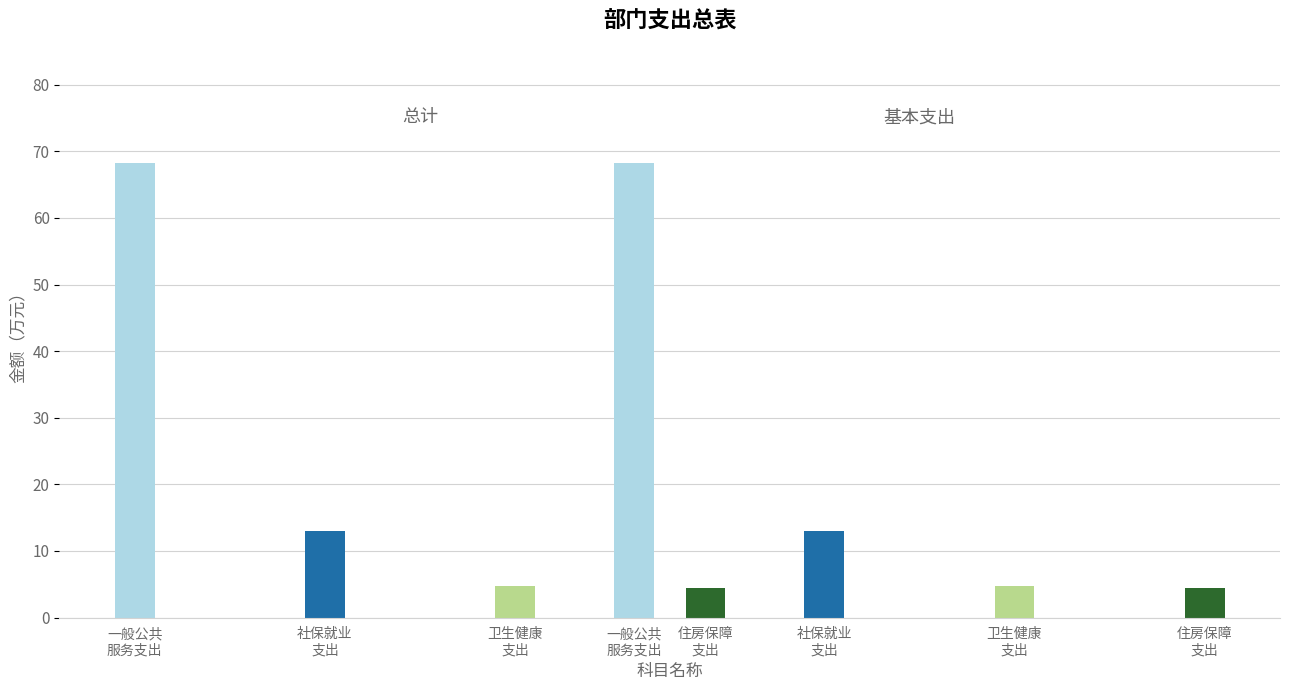

What is the value of the 基本支出 bar at the 2nd from the left?

12.9